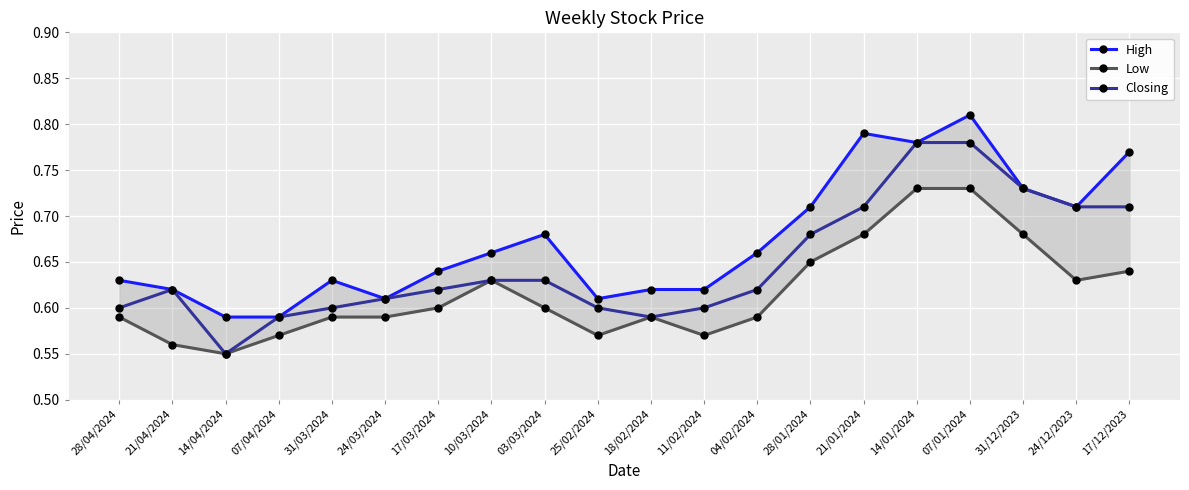

At which label is Closing closest to 0?

14/04/2024